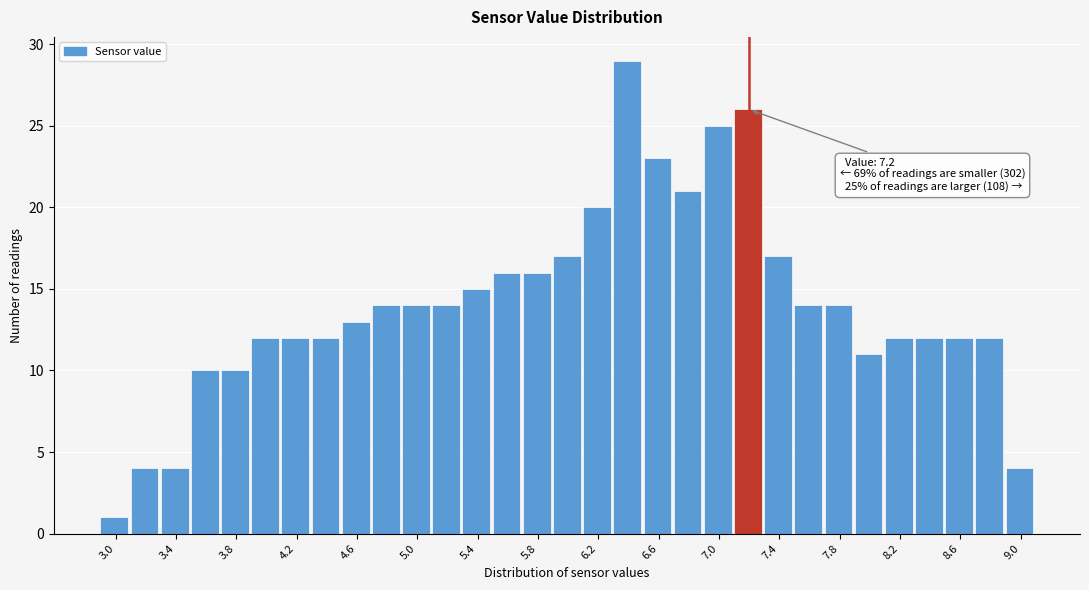

Over which range of the x-axis is the bar tallest?

6.3 to 6.5